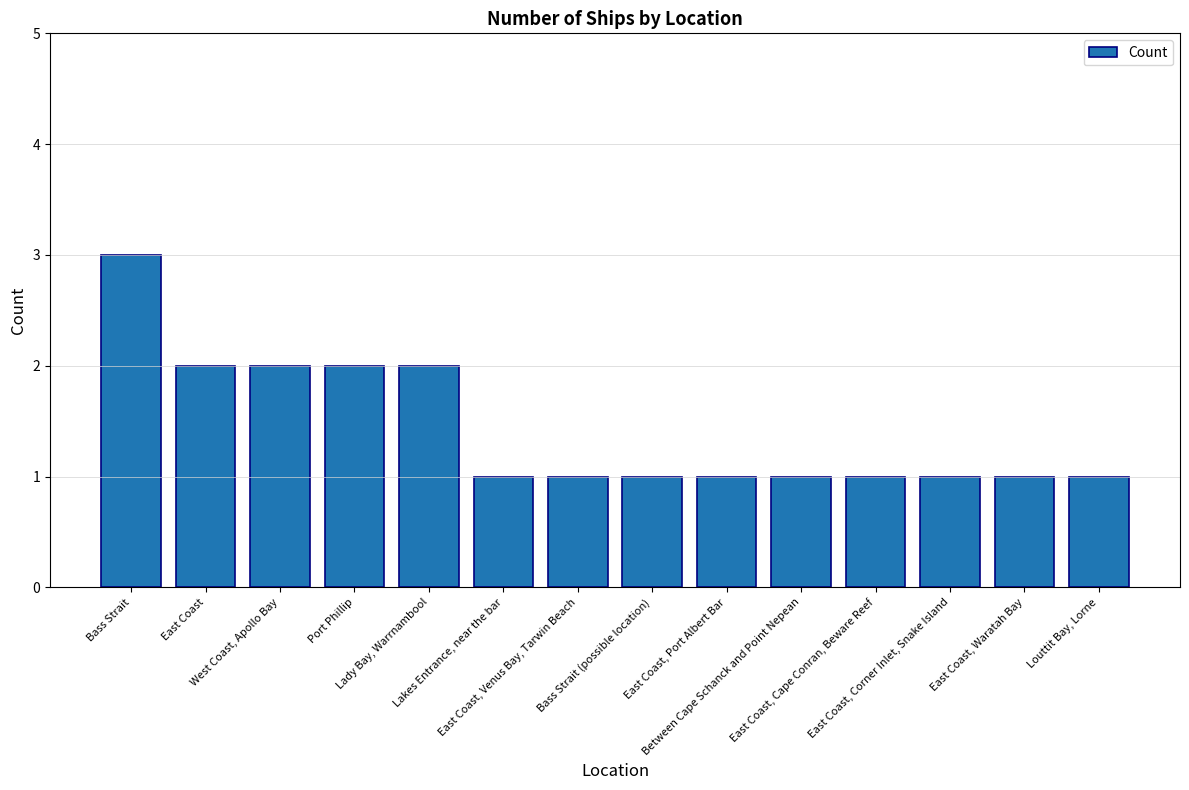

True or false: the data shows 3 at Port Phillip.

False